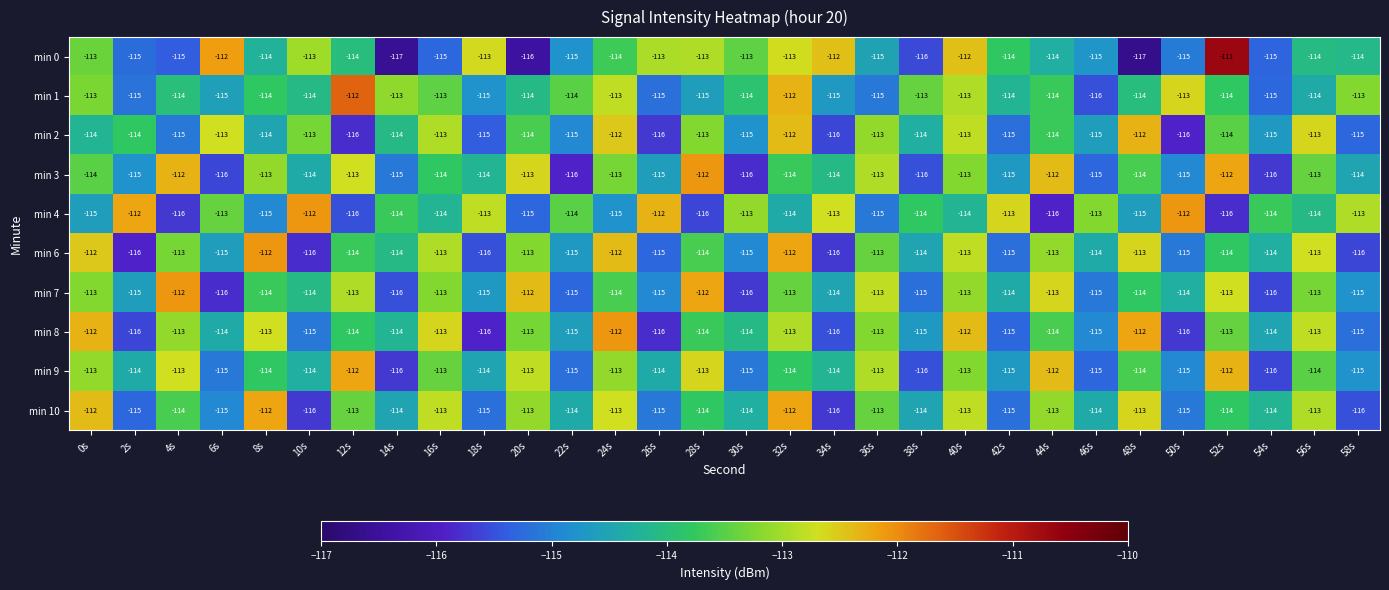

What is the total value across all series at 22s?

-1148